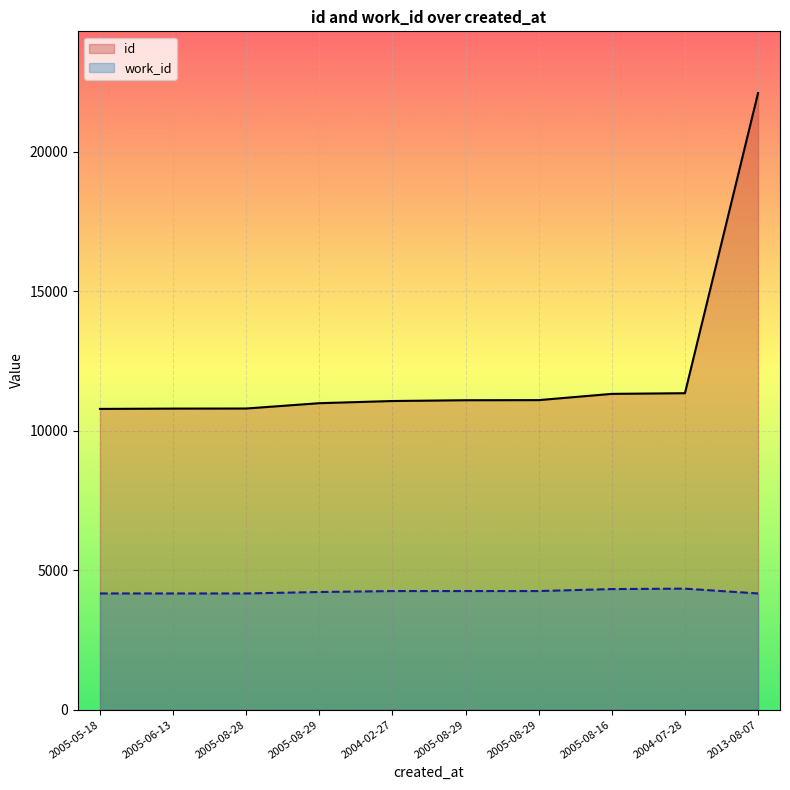

What is the greatest value displayed?

22108